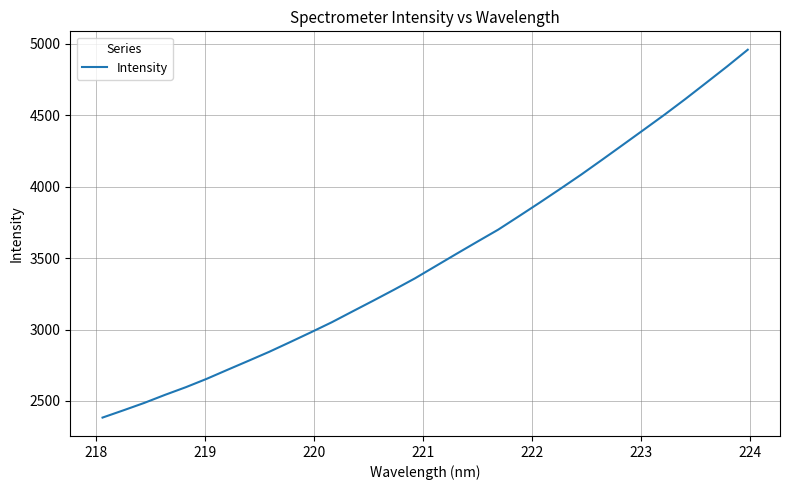

What is the maximum value shown in the chart?

4959.8